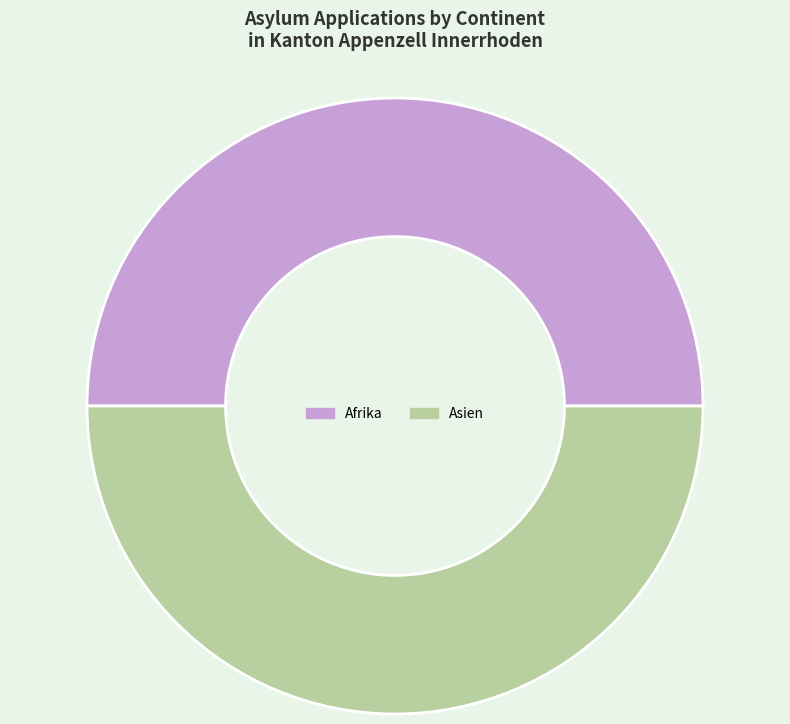

Is it true that Afrika is 50% of the pie?

True